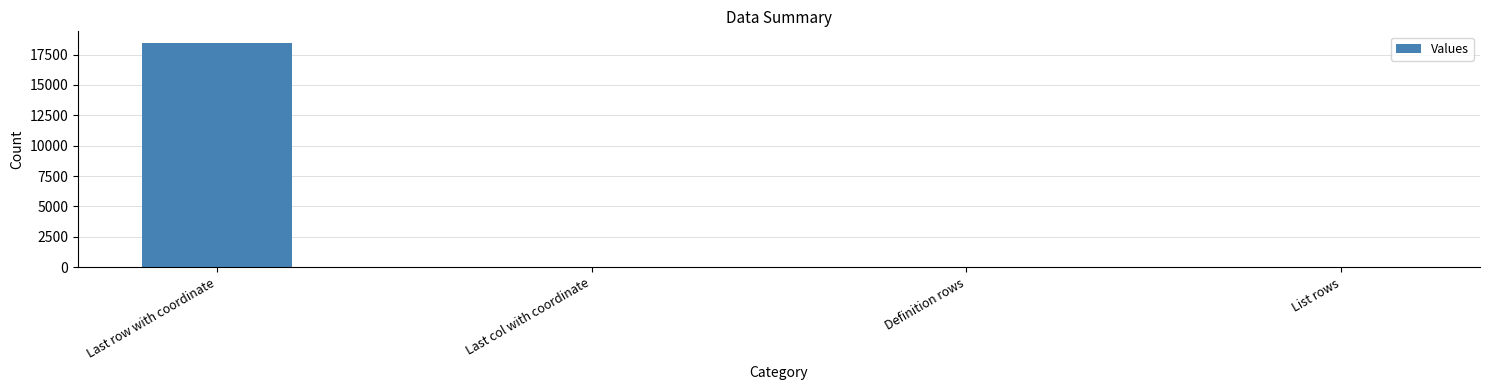

Are the bars horizontal?

No